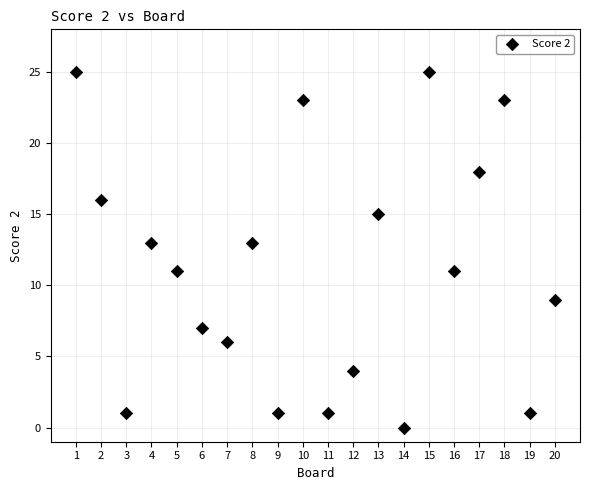

What is the range of X values (max minus min)?

19